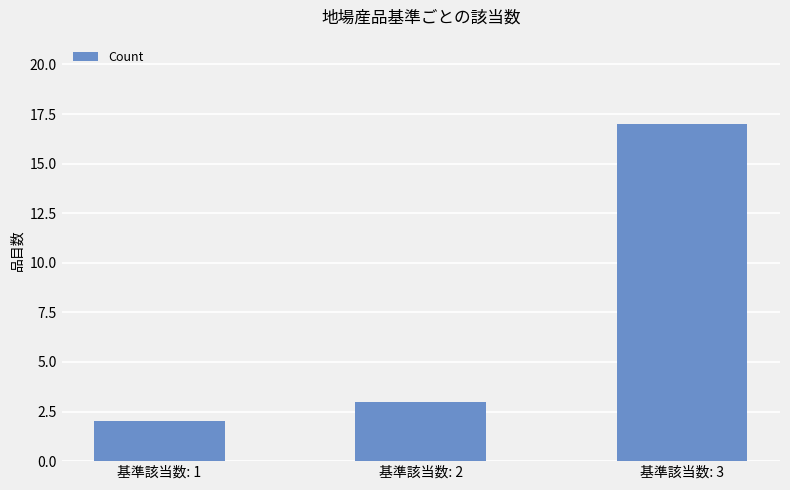

The chart shows a value of 2 at 基準該当数: 2. True or false?

False